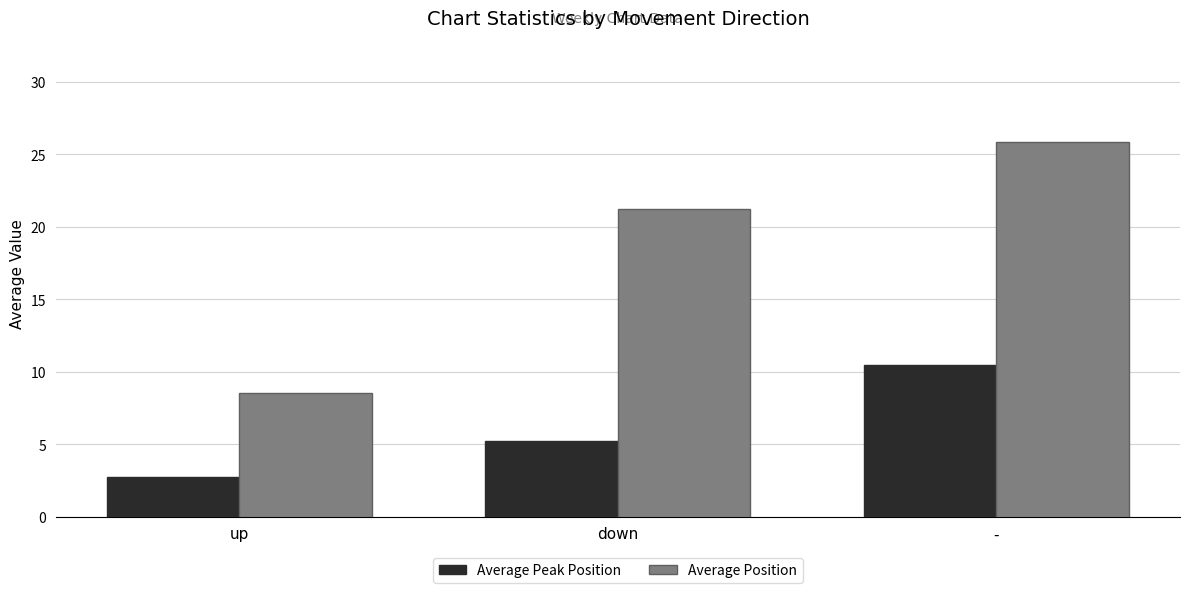

The value of Average Position at up is 8.5. True or false?

True